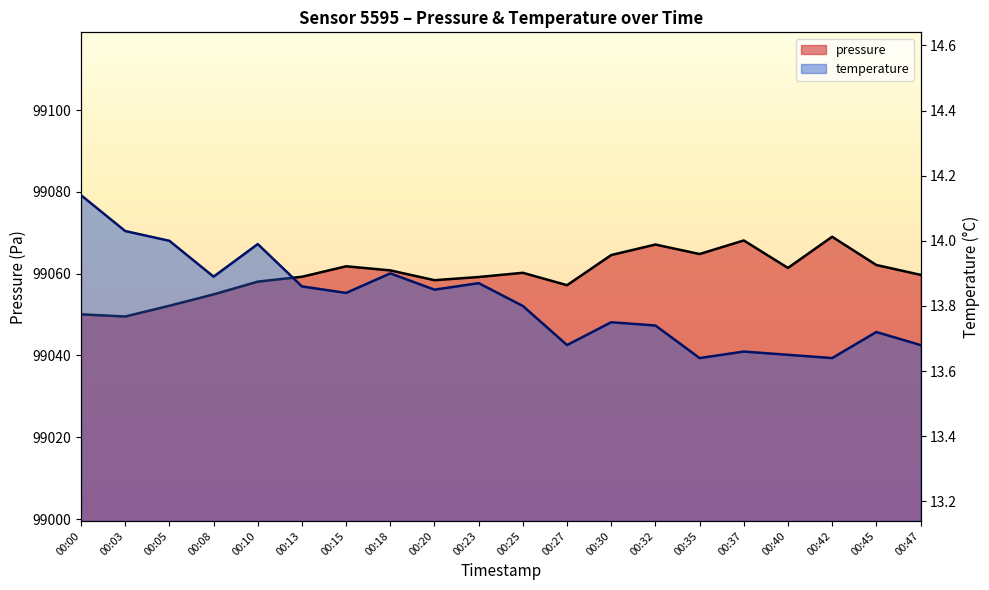

Where is pressure nearest to the value 99059?

00:23